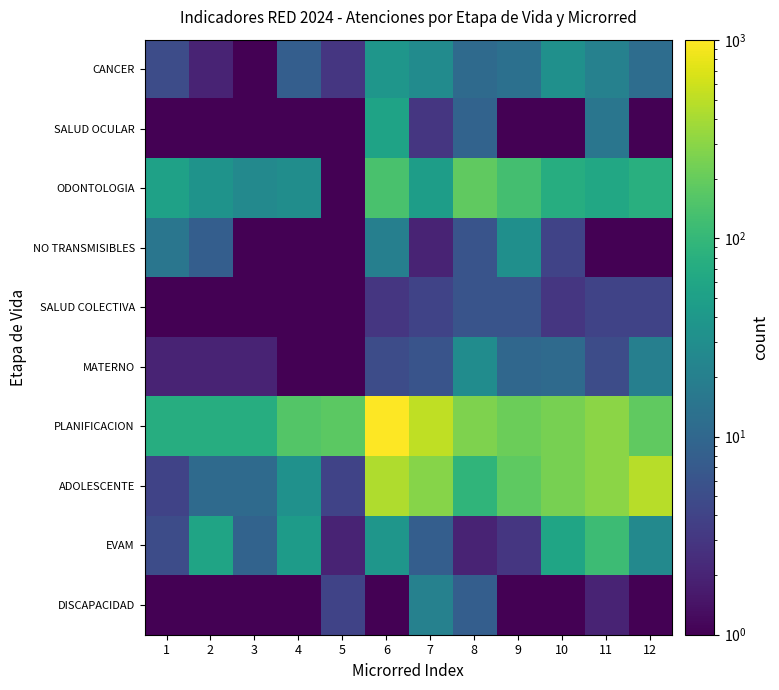

Which series has the largest range (max minus min)?

PLANIFICACION